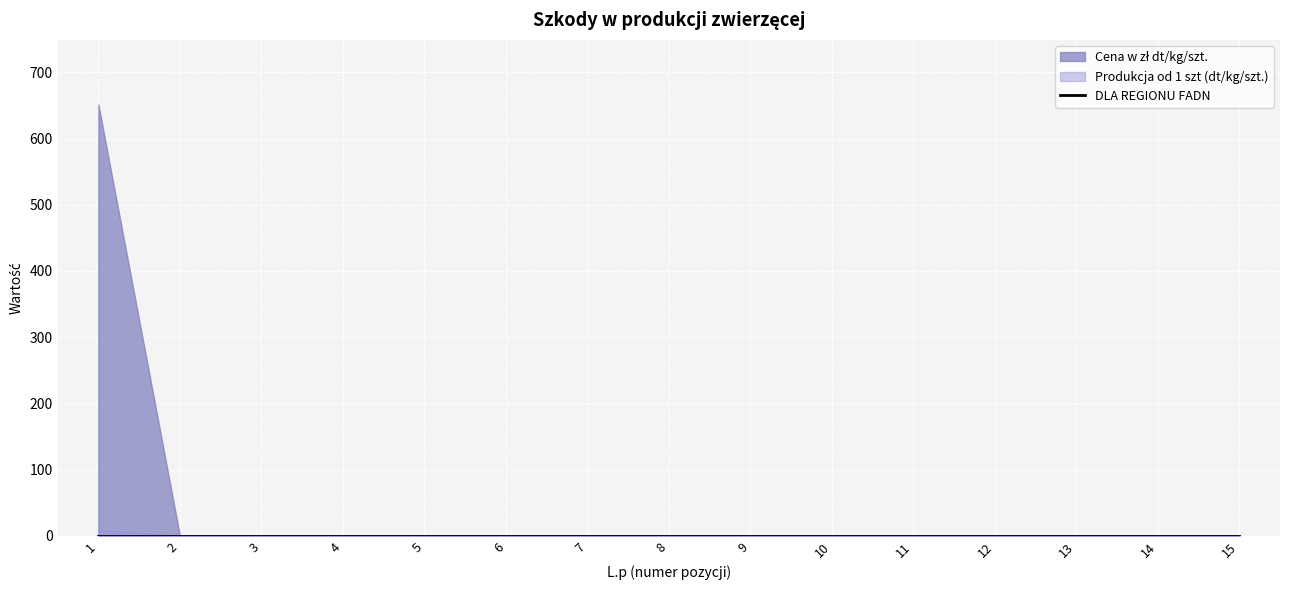

True or false: Wartość w zł (col_7) and Cena w zł (col_5) intersect in this chart.

False